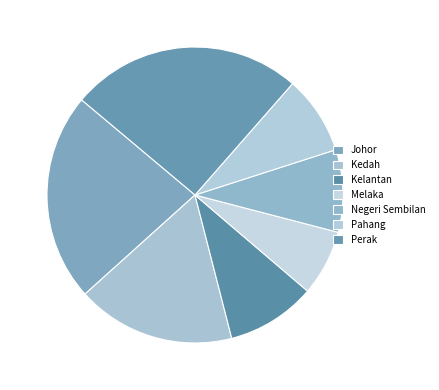

Count the number of slices in the pie.

7